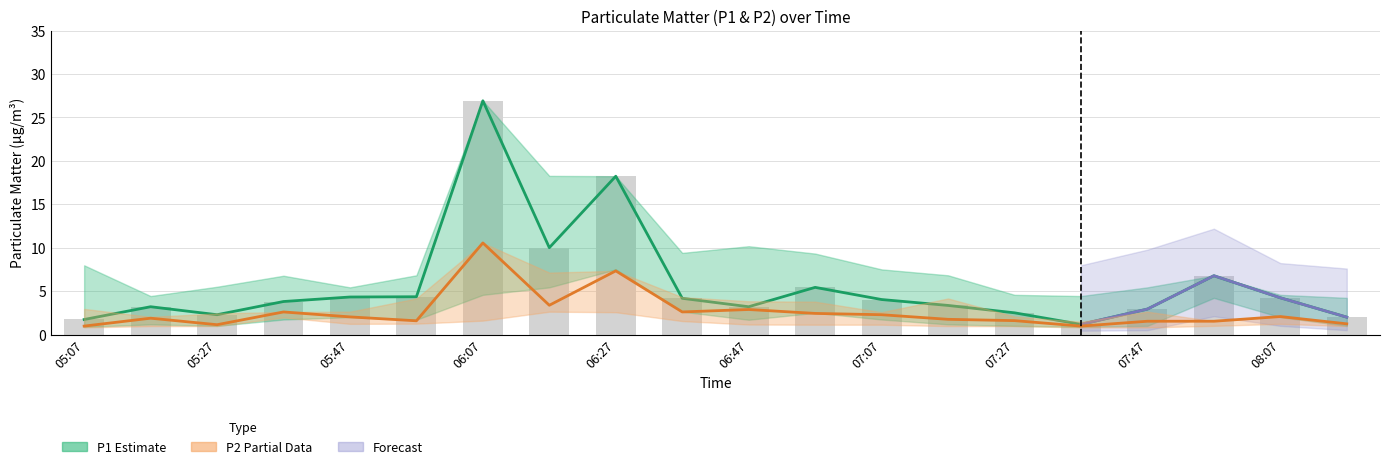

What is the maximum value for P1_upper?

26.9